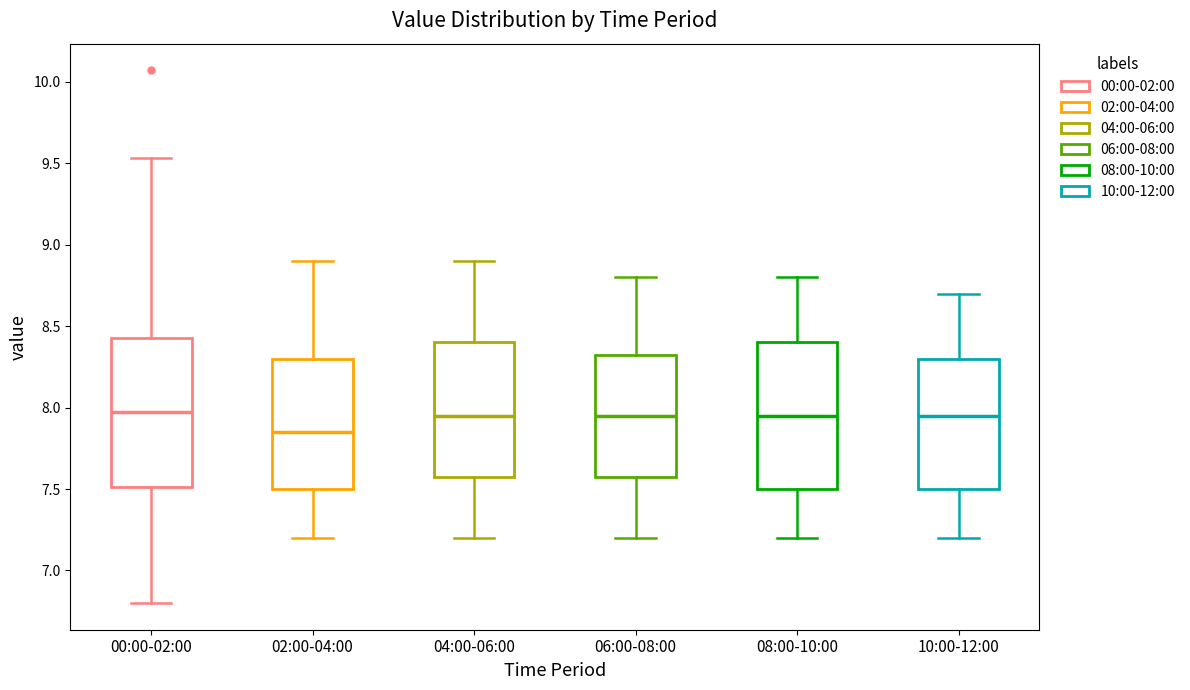

Reading left to right, transcribe this box plot: for each box, give where its median line is, the range the box spans, and where its two whiskers end, as read against the y-axis. The values are not printed on the chart, so give them approximately, as read against the axis.

00:00-02:00: median 7.95, box 7.50 to 8.45, whiskers 6.80 to 9.55
02:00-04:00: median 7.85, box 7.50 to 8.30, whiskers 7.20 to 8.90
04:00-06:00: median 7.95, box 7.60 to 8.40, whiskers 7.20 to 8.90
06:00-08:00: median 7.95, box 7.60 to 8.35, whiskers 7.20 to 8.80
08:00-10:00: median 7.95, box 7.50 to 8.40, whiskers 7.20 to 8.80
10:00-12:00: median 7.95, box 7.50 to 8.30, whiskers 7.20 to 8.70